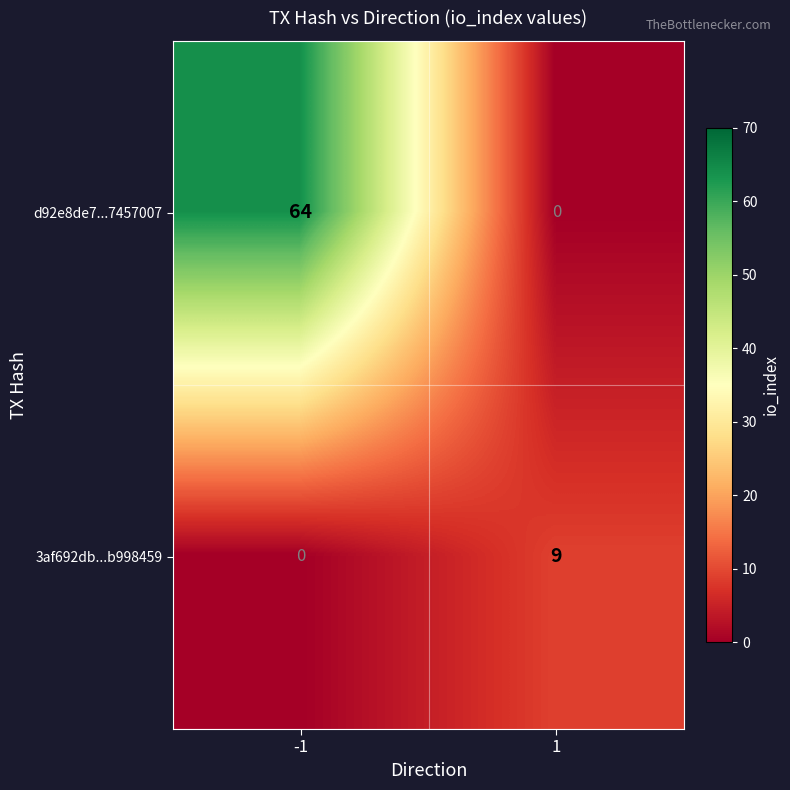

True or false: d92e8de7...7457007 has a value of 0 at 1.

True